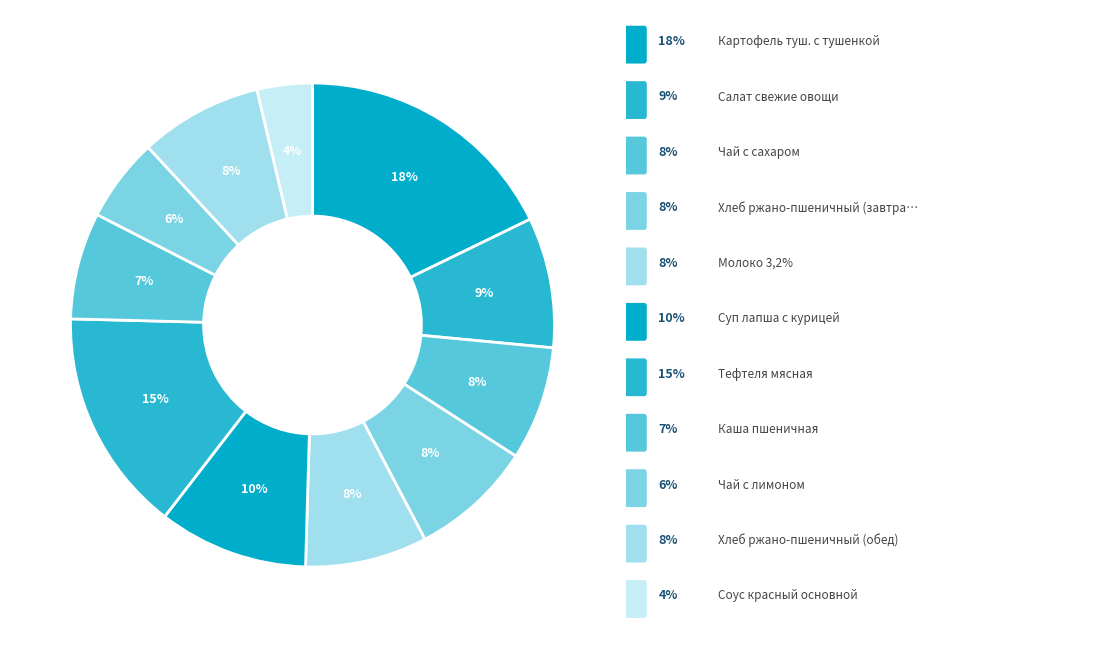

How many segments does this pie chart have?

11